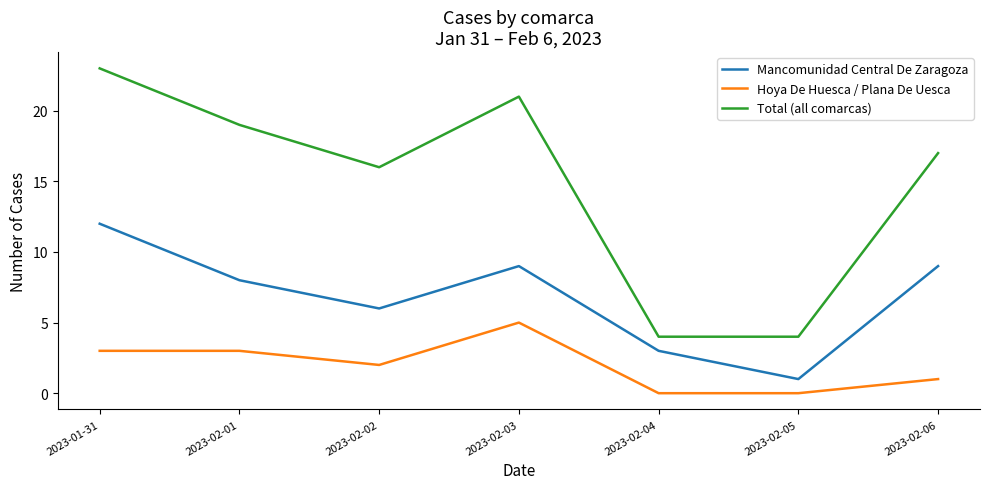

At which category does Hoya De Huesca / Plana De Uesca reach its first local valley?

2023-02-02